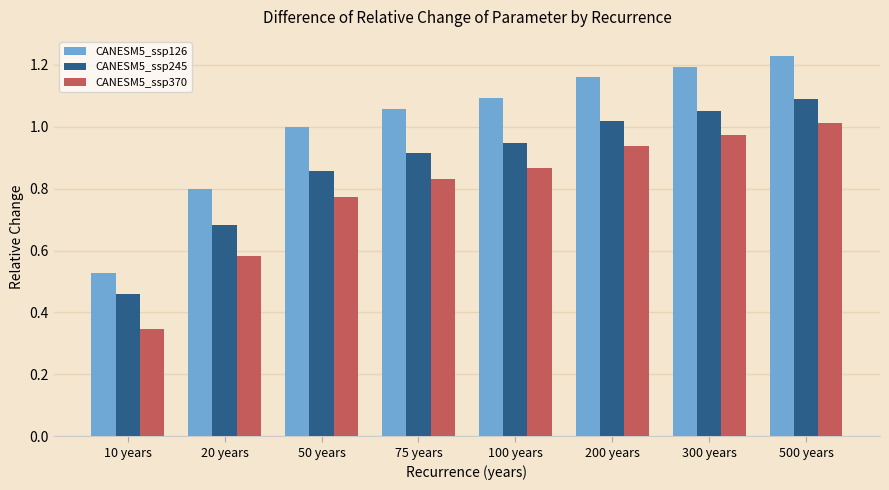

The CANESM5_ssp126 series shows 1.2 at 200 years. True or false?

True